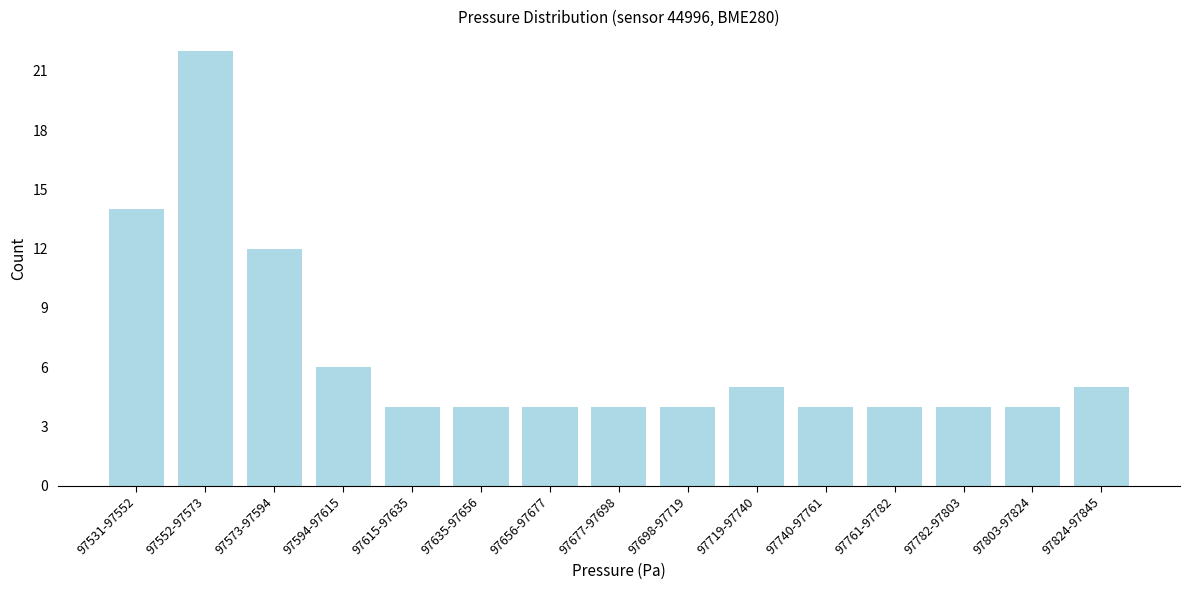

Reading right to left, what are all the values shown in this chart?

97824-97845=5	97803-97824=4	97782-97803=4	97761-97782=4	97740-97761=4	97719-97740=5	97698-97719=4	97677-97698=4	97656-97677=4	97635-97656=4	97615-97635=4	97594-97615=6	97573-97594=12	97552-97573=22	97531-97552=14